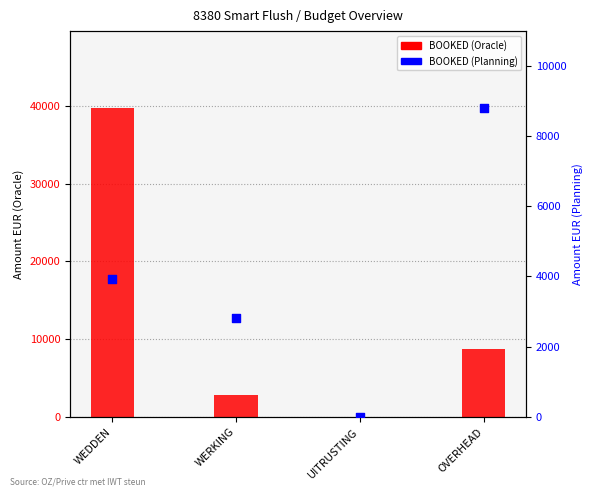

Which series has the widest spread of Y values?

BOOKED (Oracle)